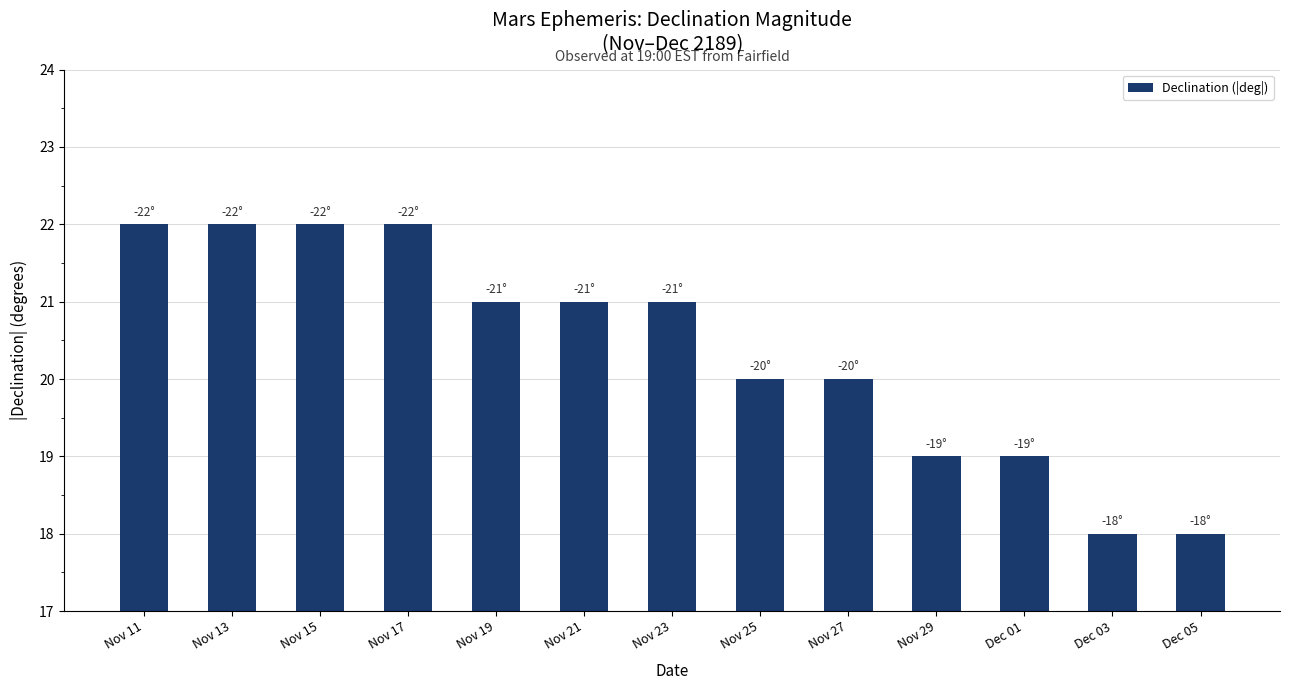

Count the values in the range 19 to 22.

11